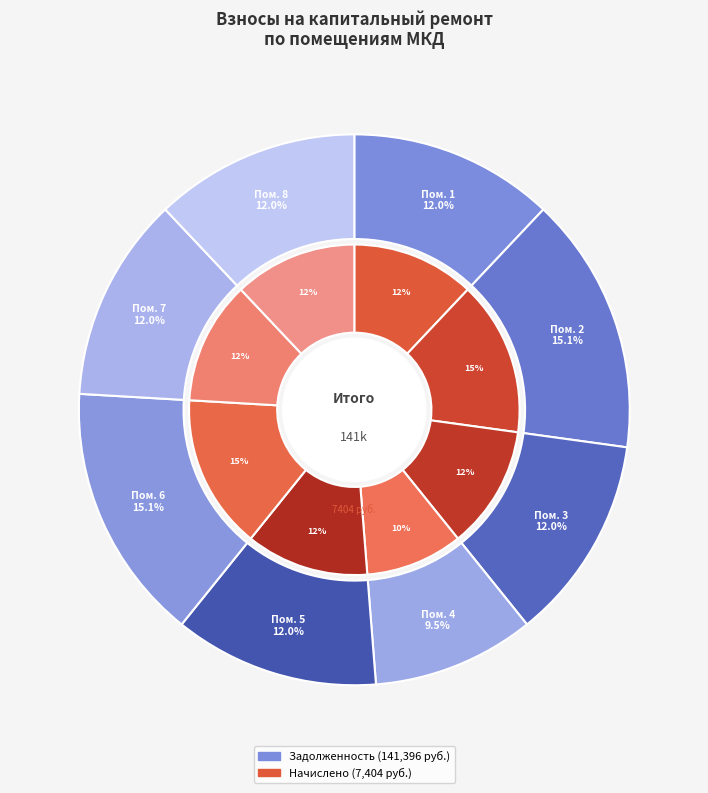

The 4 slice represents 10% of the pie. True or false?

True